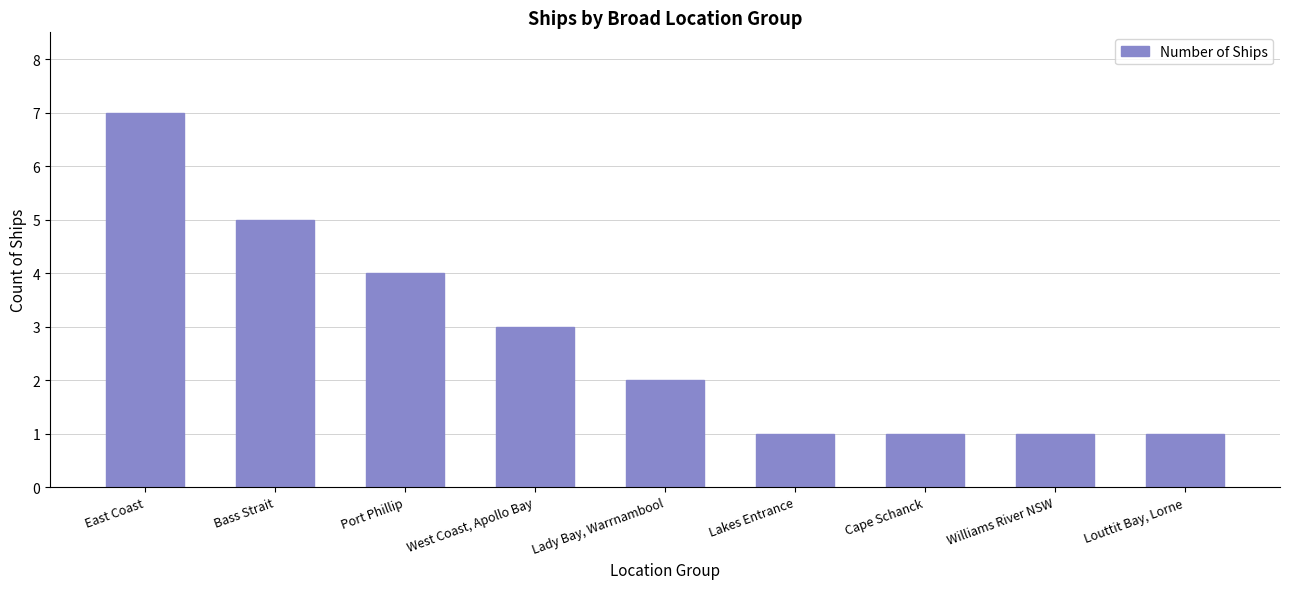

At which category does the chart reach its peak across all series?

East Coast